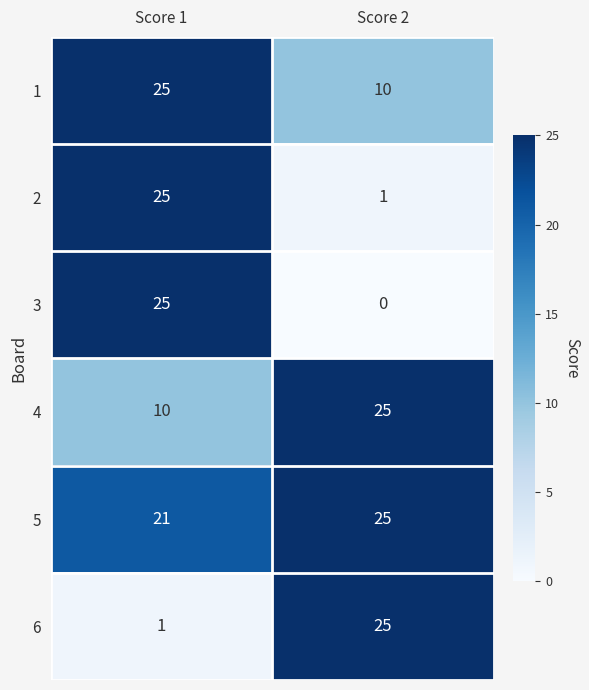

What is the average value of the 6 series?

13